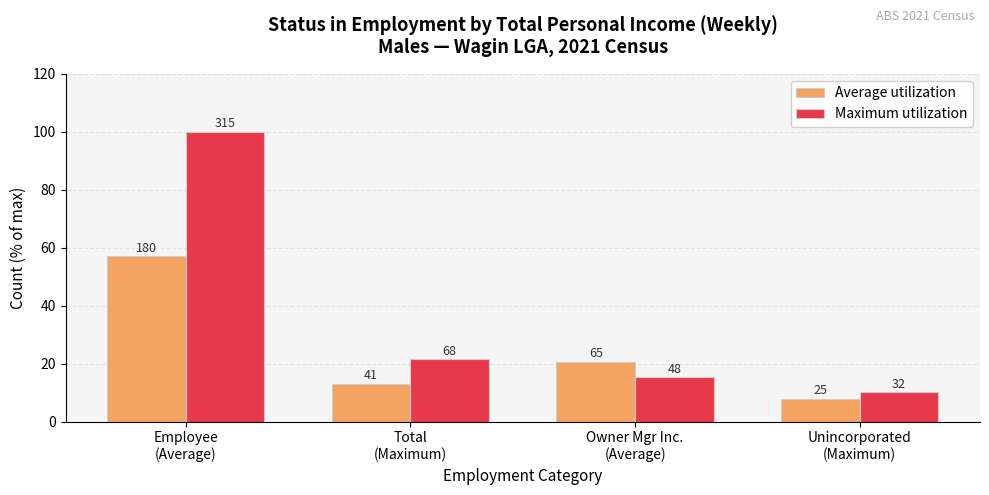

What is the total value across all series at Owner Mgr Inc.
(Average)?

35.9